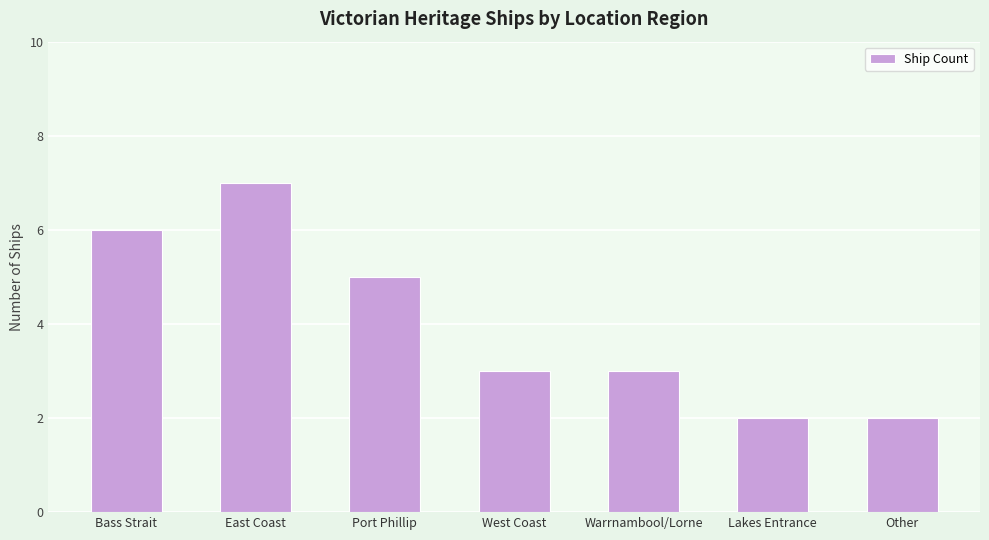

What is the change in value from East Coast to Warrnambool/Lorne?

-4